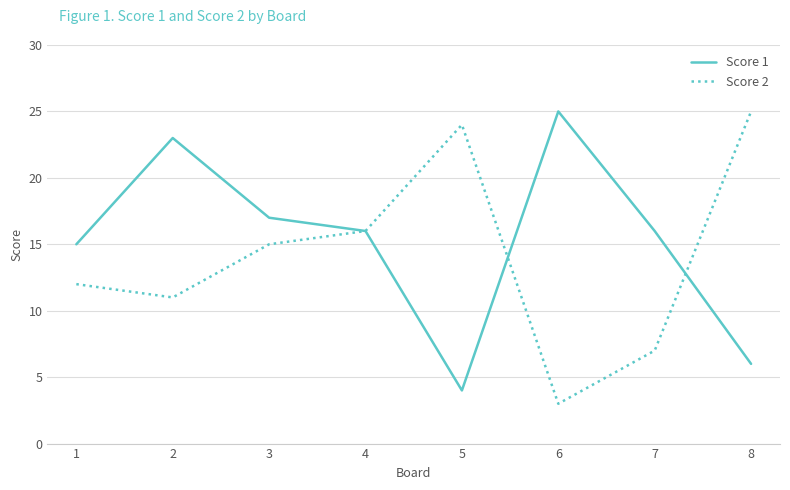

What is the sum of all Score 1 values?

122